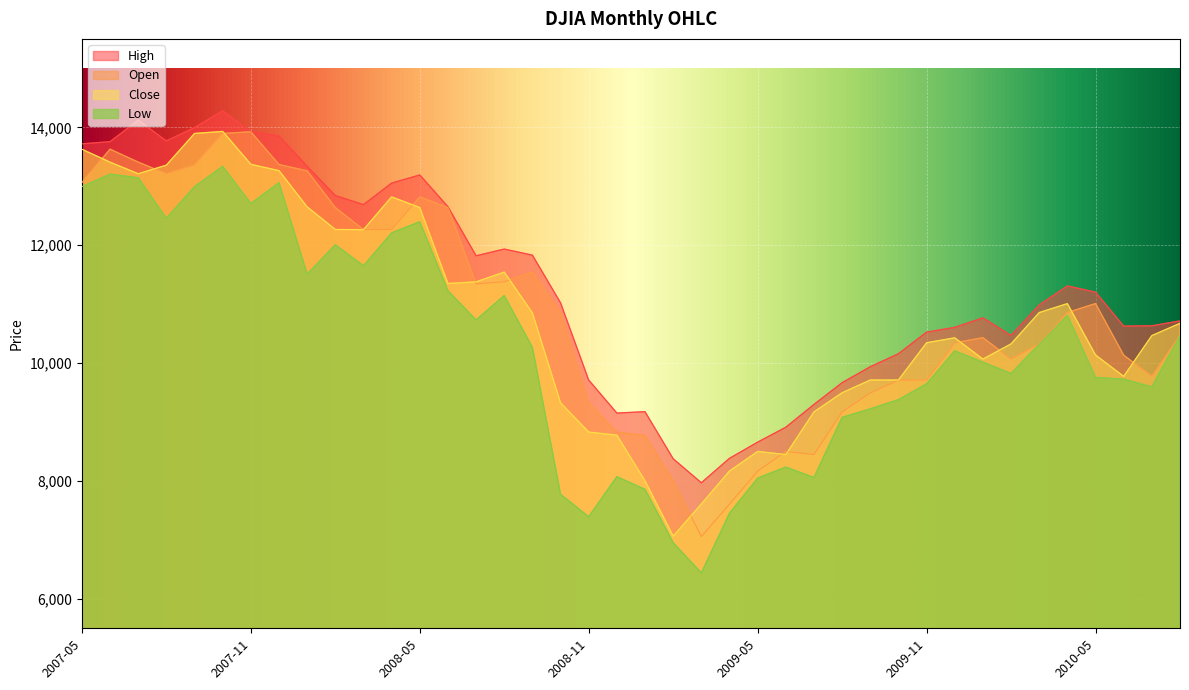

What is the maximum value for Low?

13337.9